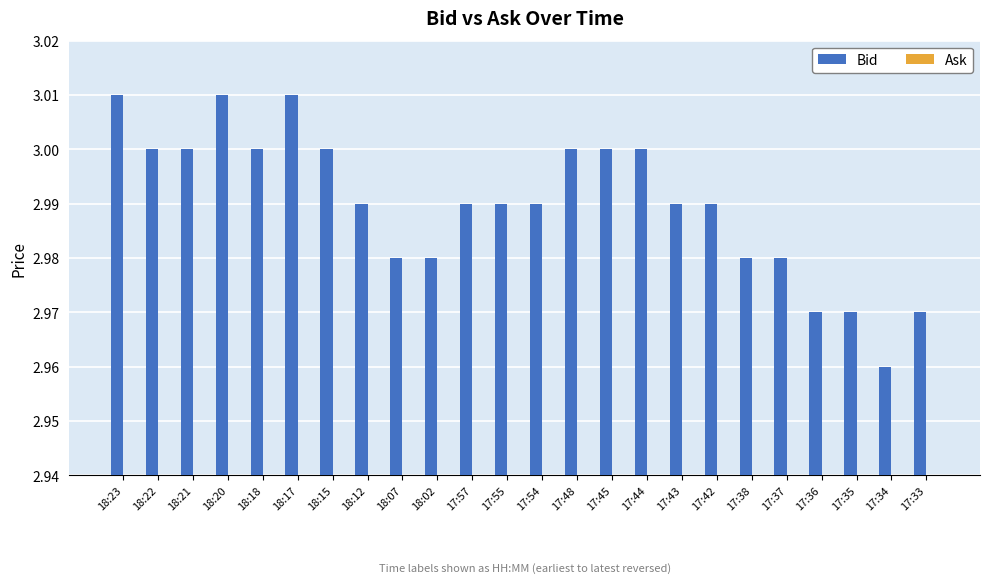

Approximately how many times larger is the value at 18:20 compared to 18:15?

1.0